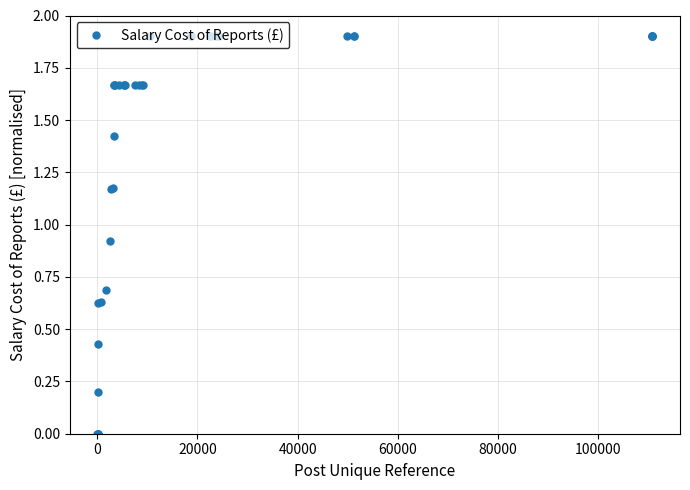

What is the greatest value displayed?

1.9